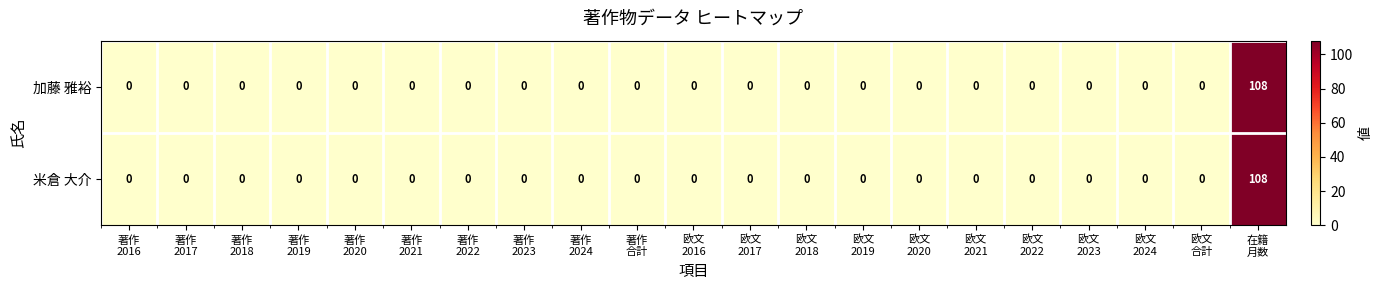

What is the greatest value displayed?

108